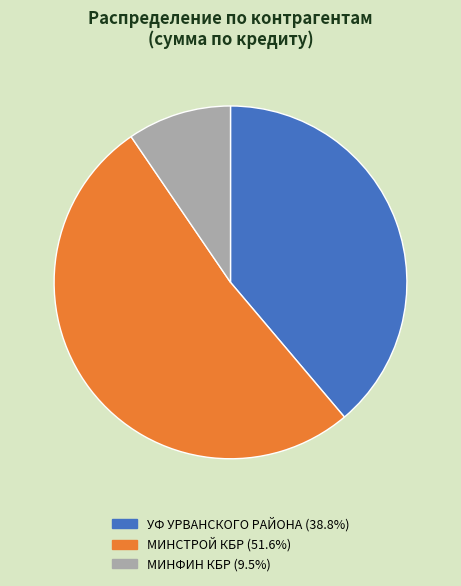

Rank the categories by value from highest to lowest.

МИНСТРОЙ КБР, УФ УРВАНСКОГО РАЙОНА, МИНФИН КБР